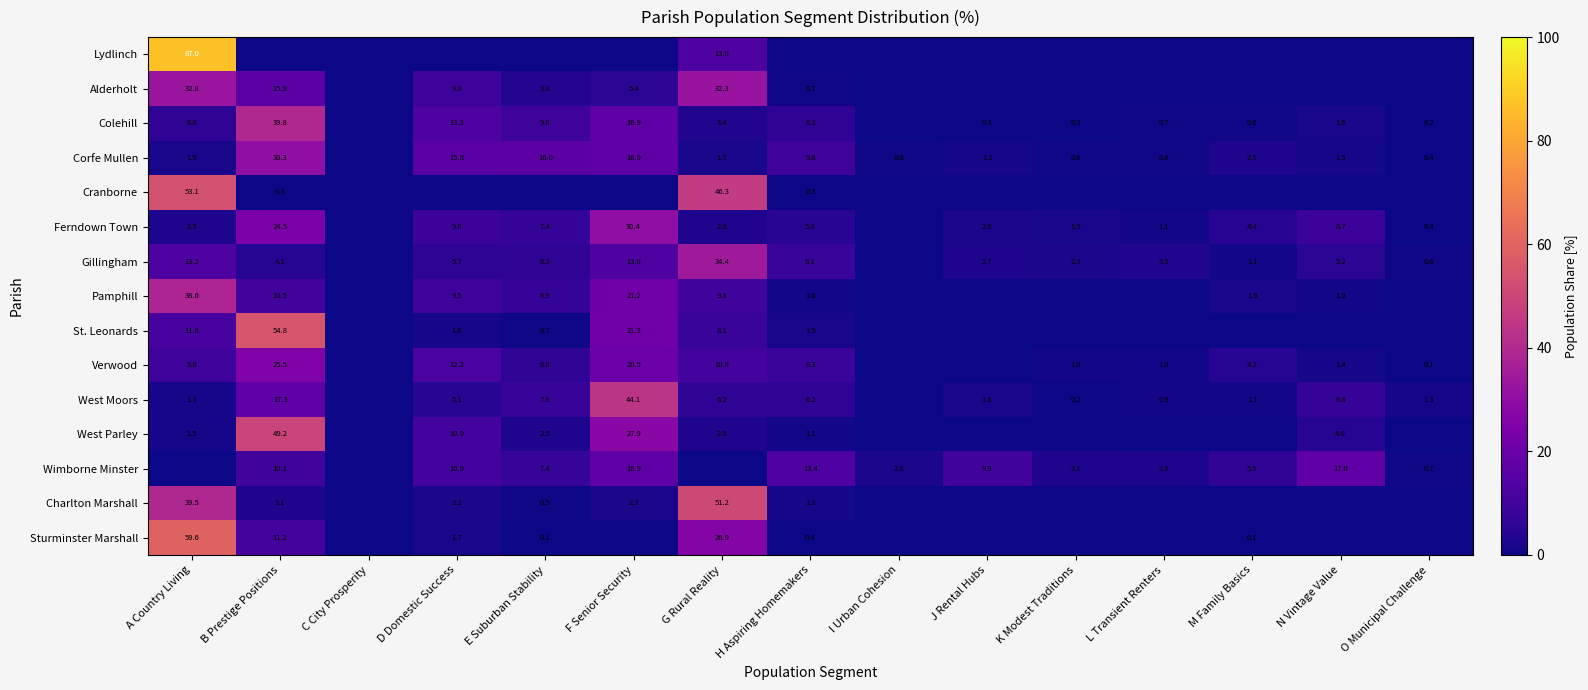

What is the total value across all series at A Country Living?

357.6